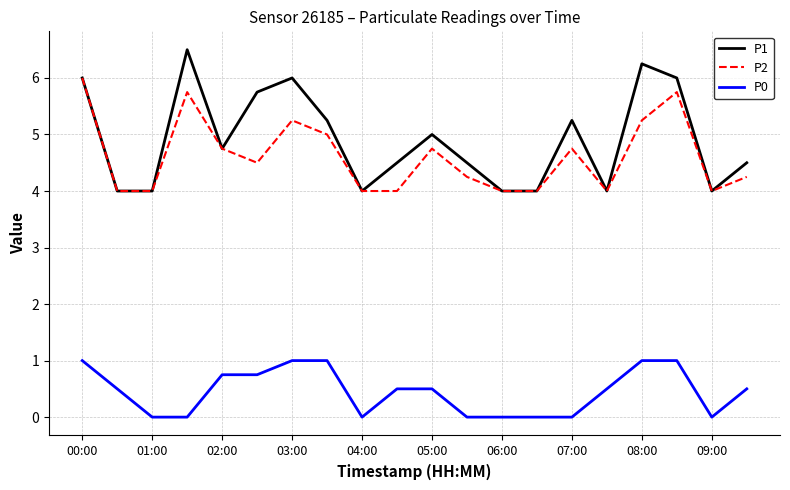

What is the maximum value shown in the chart?

6.5